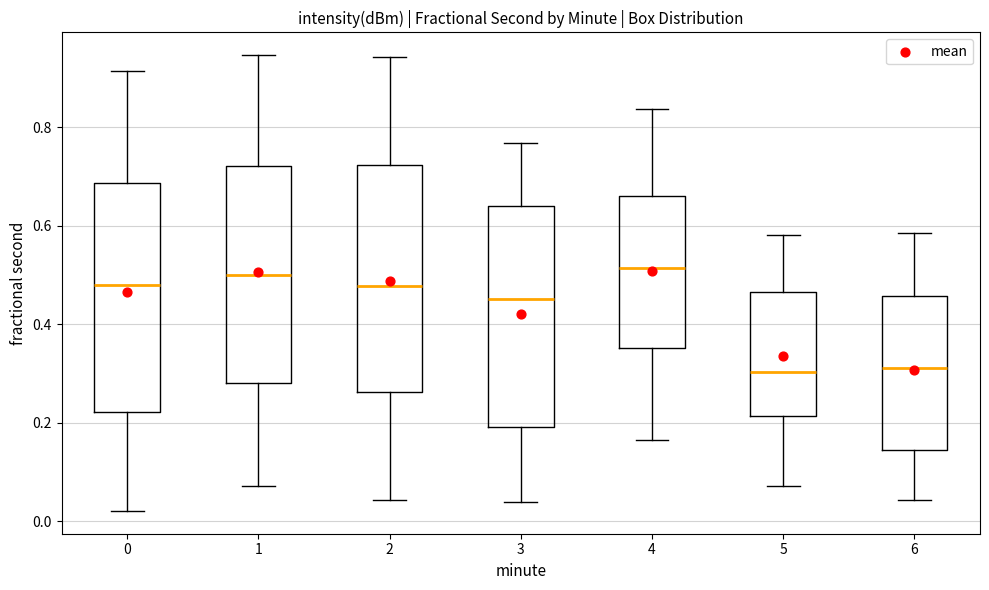

Where does the upper whisker of the box at x = 3 end on the y-axis? The values are not printed on the chart, so give them approximately, as read against the axis.

0.76